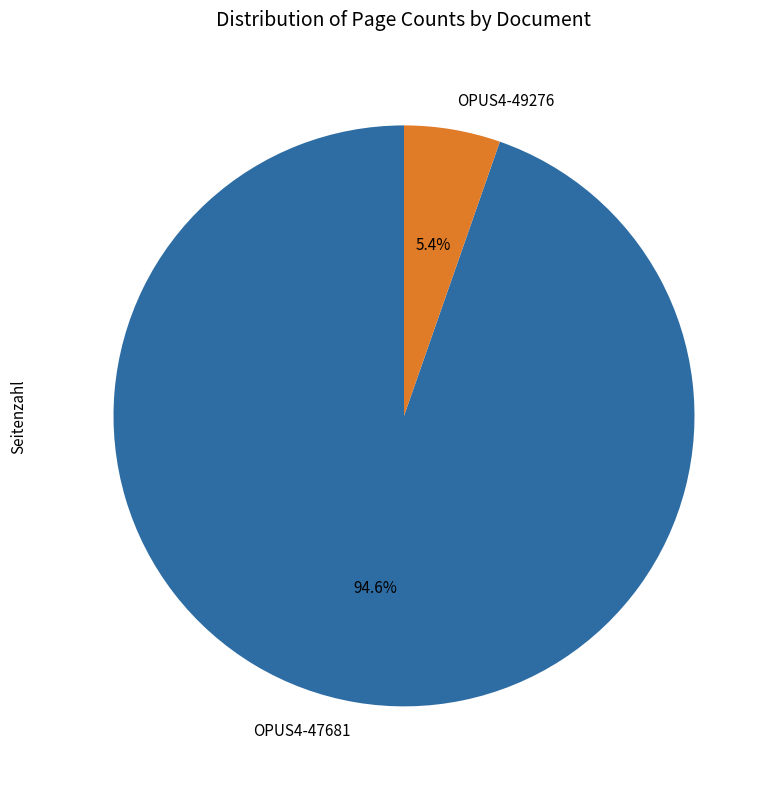

Rank the categories by value from highest to lowest.

OPUS4-47681, OPUS4-49276